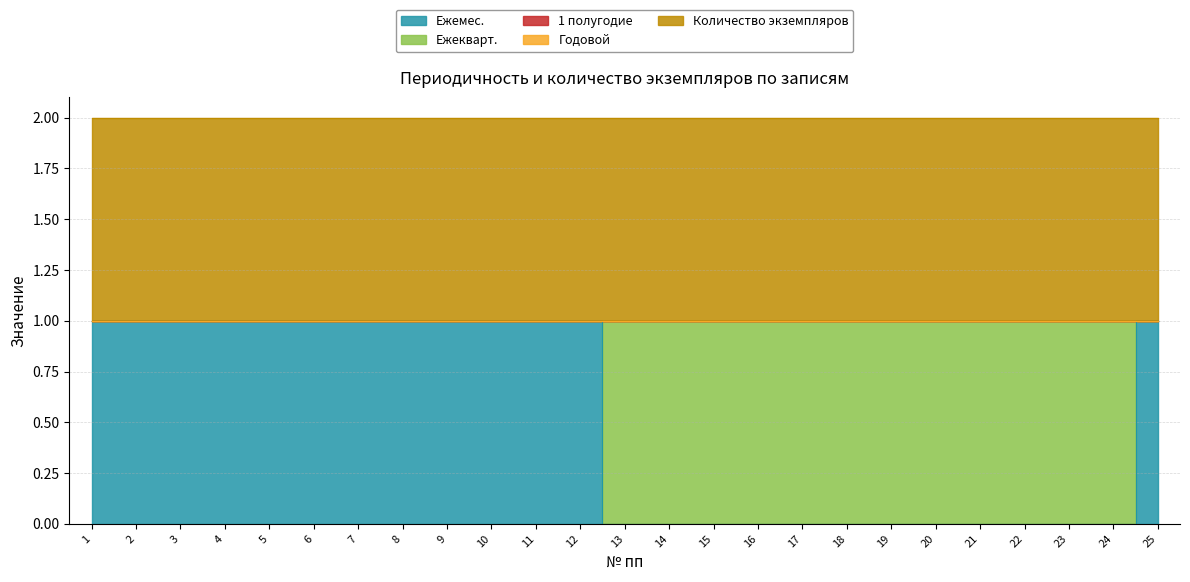

True or false: Ежекварт. and Годовой intersect in this chart.

False